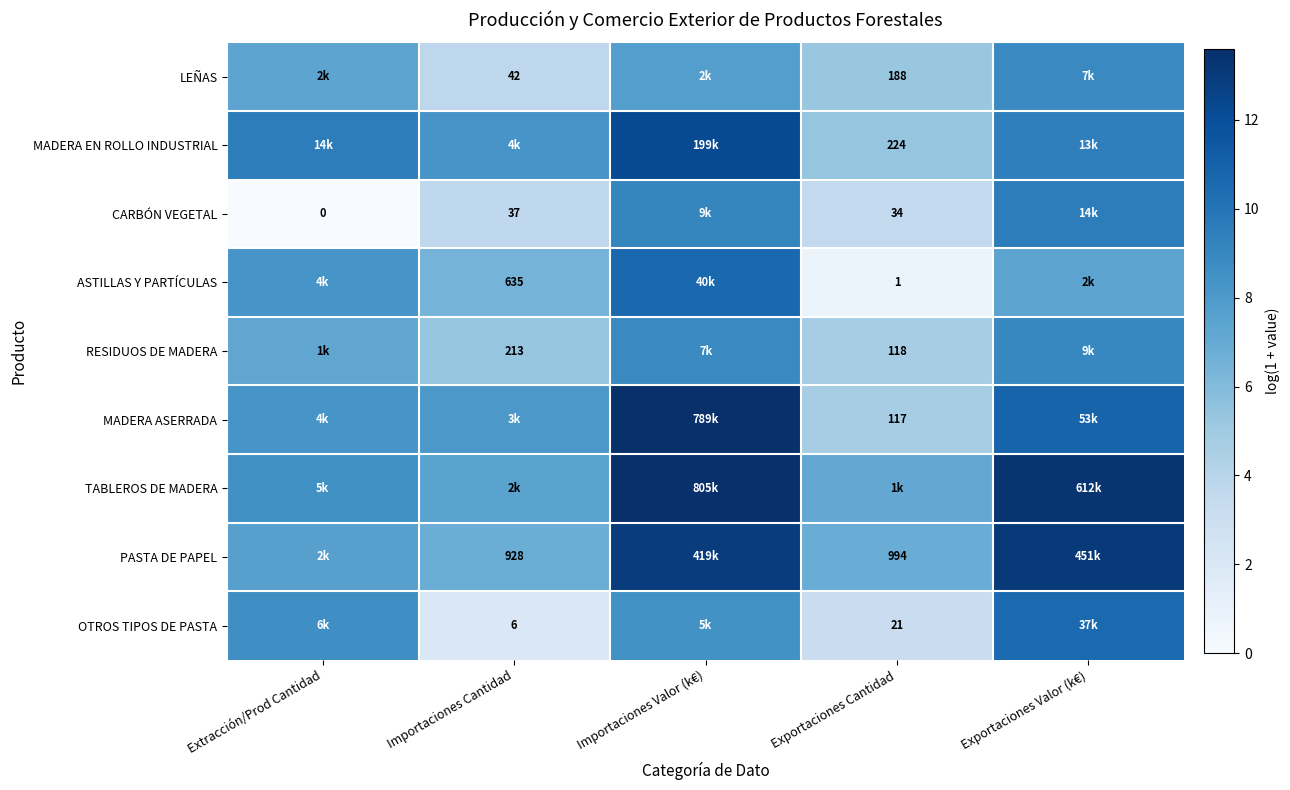

Between Exportaciones Cantidad and Extracción/Prod Cantidad, which is larger?

Extracción/Prod Cantidad